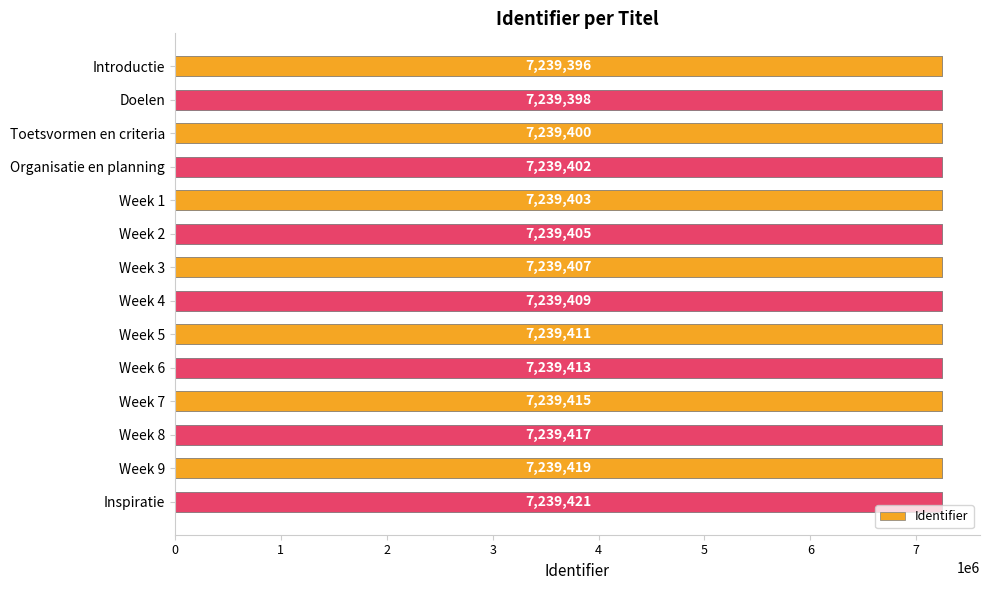

How many values are below 7239409?

7